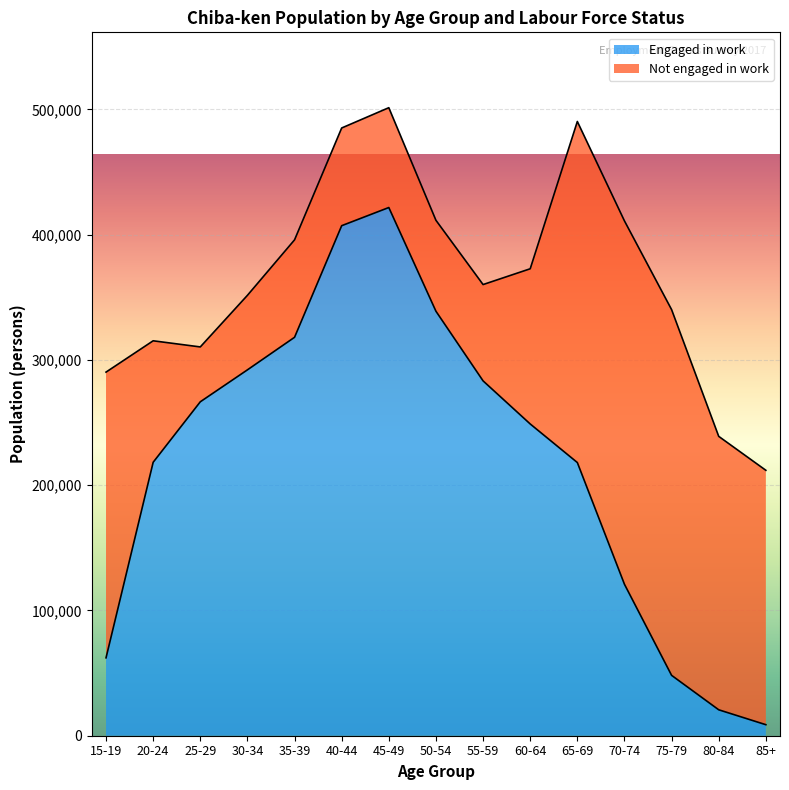

What is the label of the 9th point from the left?

55-59